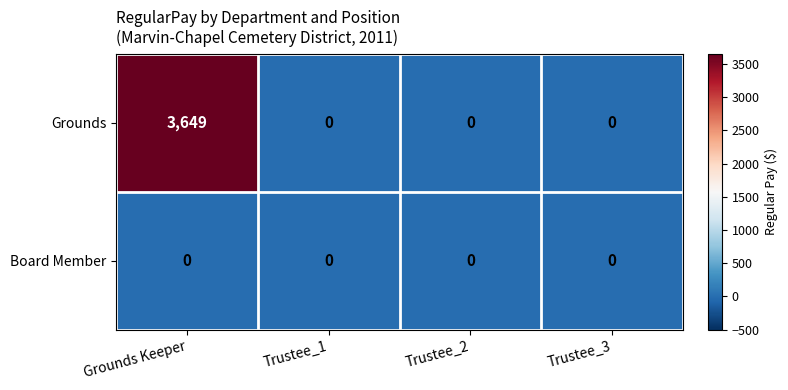

List the series in order of their overall mean, lowest first.

Board Member, Grounds